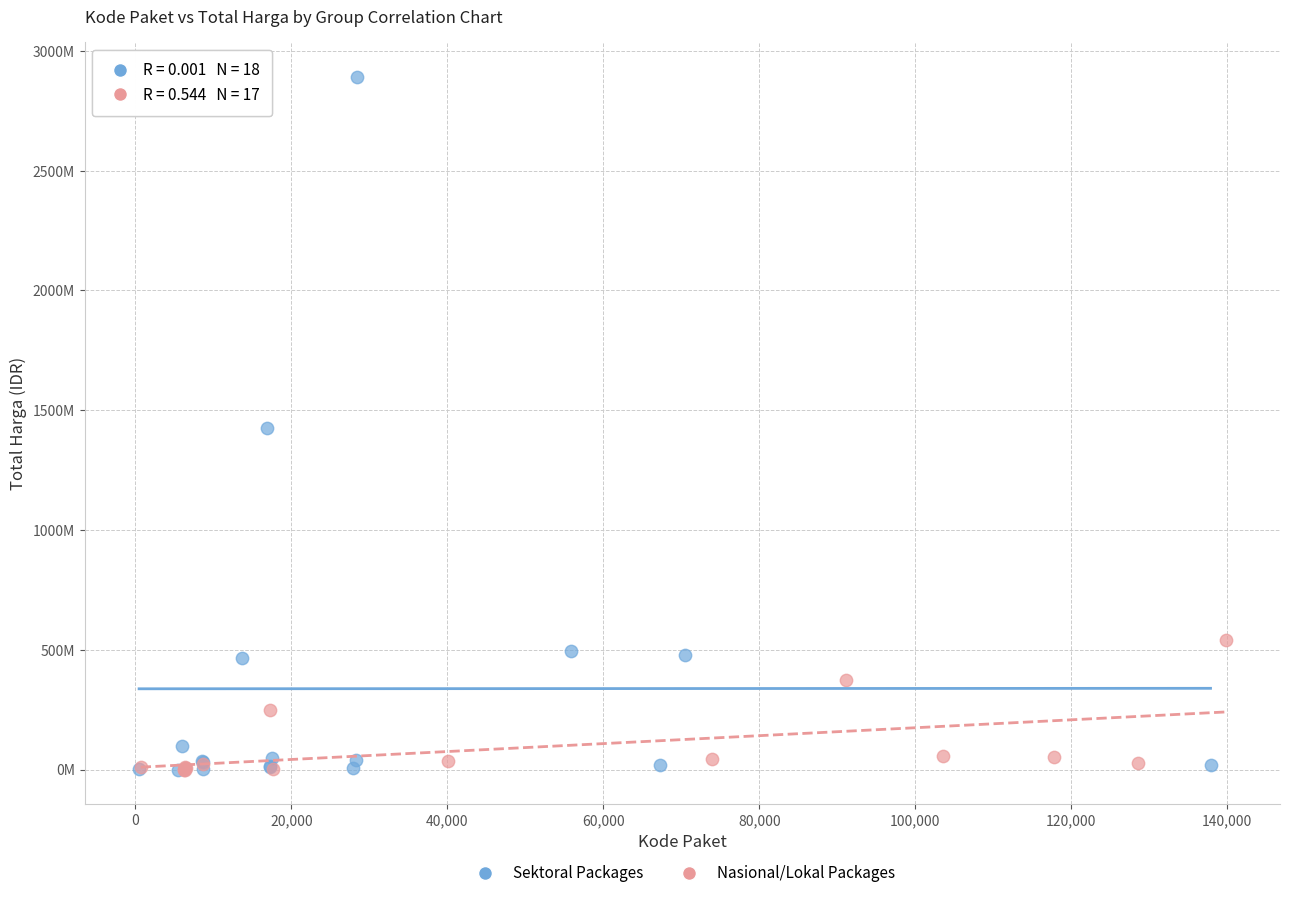

What are all the series names shown in the legend?

Sektoral Packages, Nasional/Lokal Packages